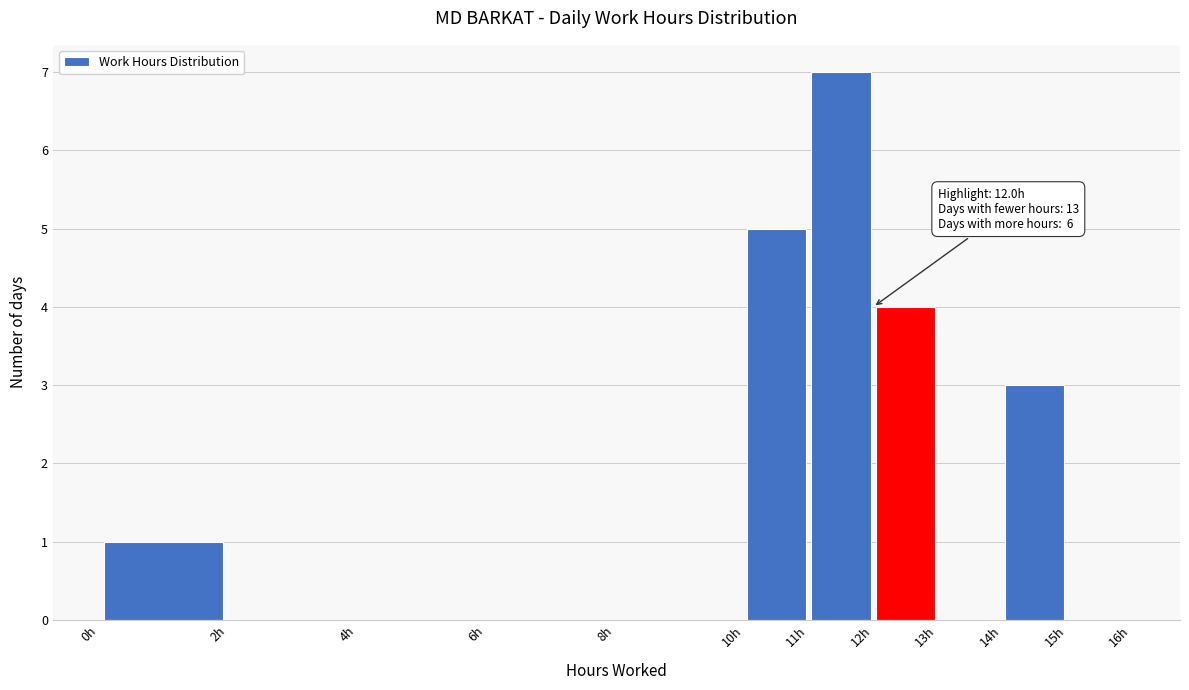

Which range on the x-axis has the tallest bar?

11 to 12